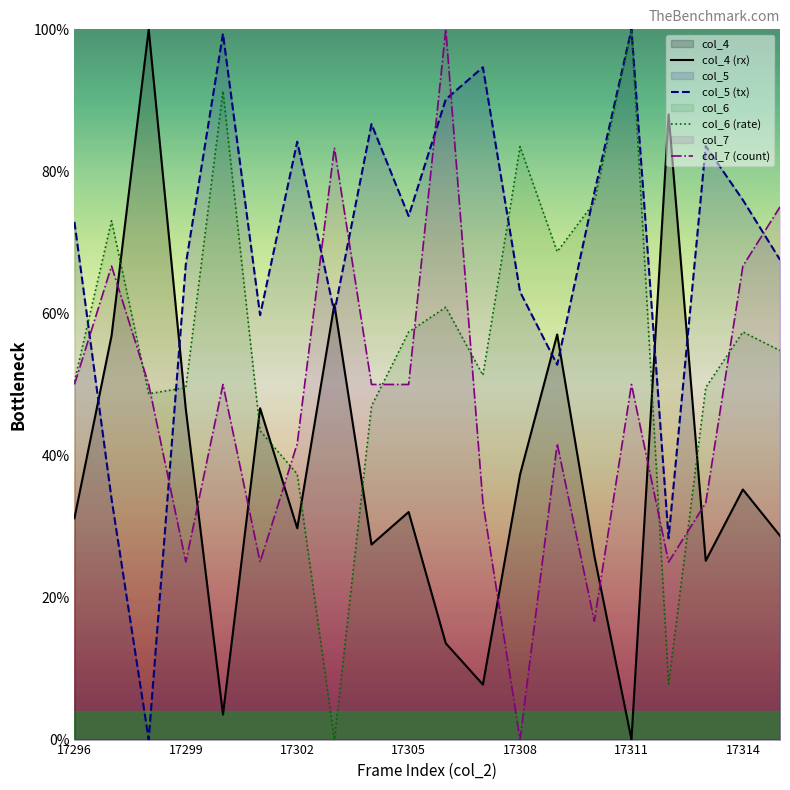

What is the difference between the highest and lowest values at 17299?

41.9